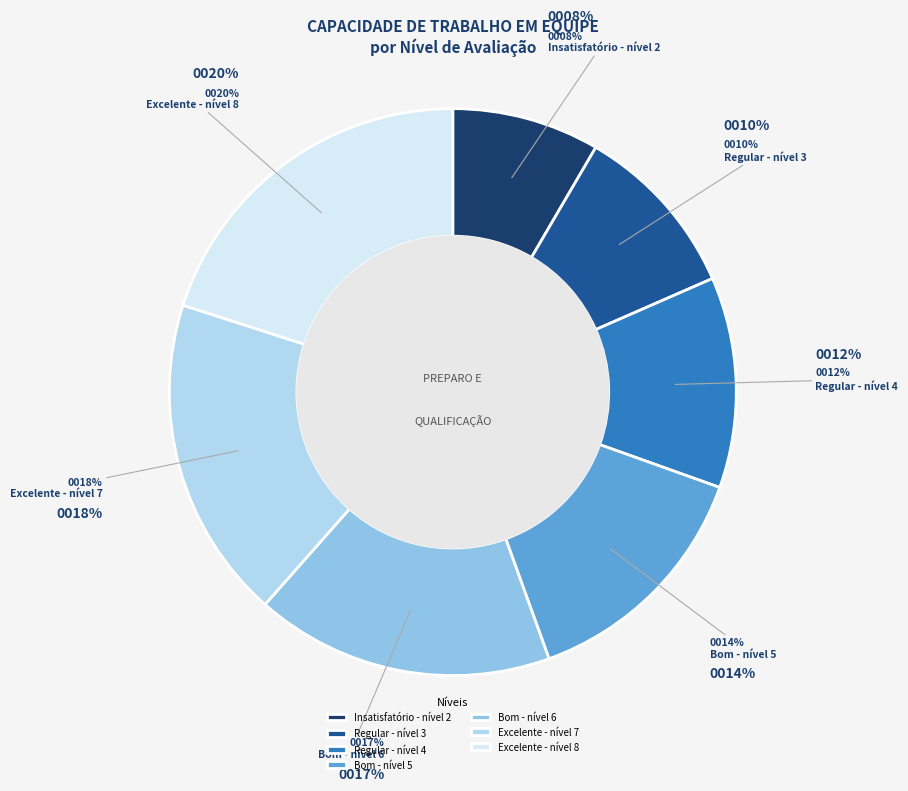

Count the number of slices in the pie.

7